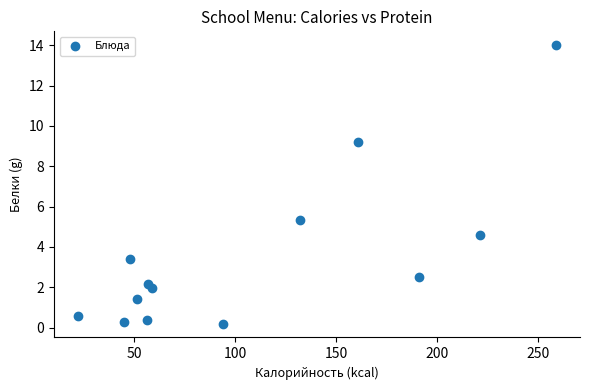

What is the range of Y values (max minus min)?

13.8